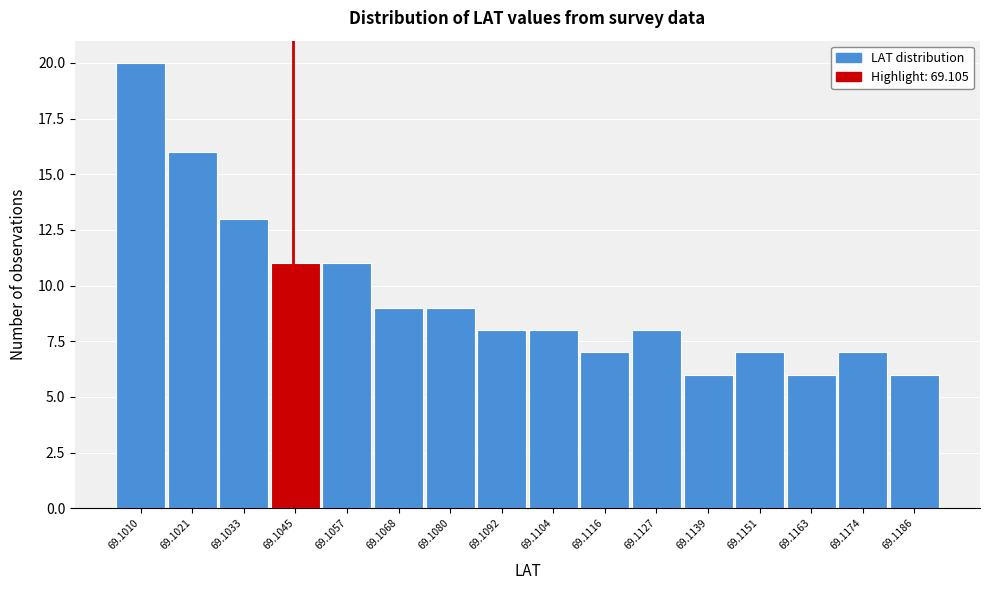

Reading left to right, what are all the values shown in this chart?

20	16	13	11	11	9	9	8	8	7	8	6	7	6	7	6